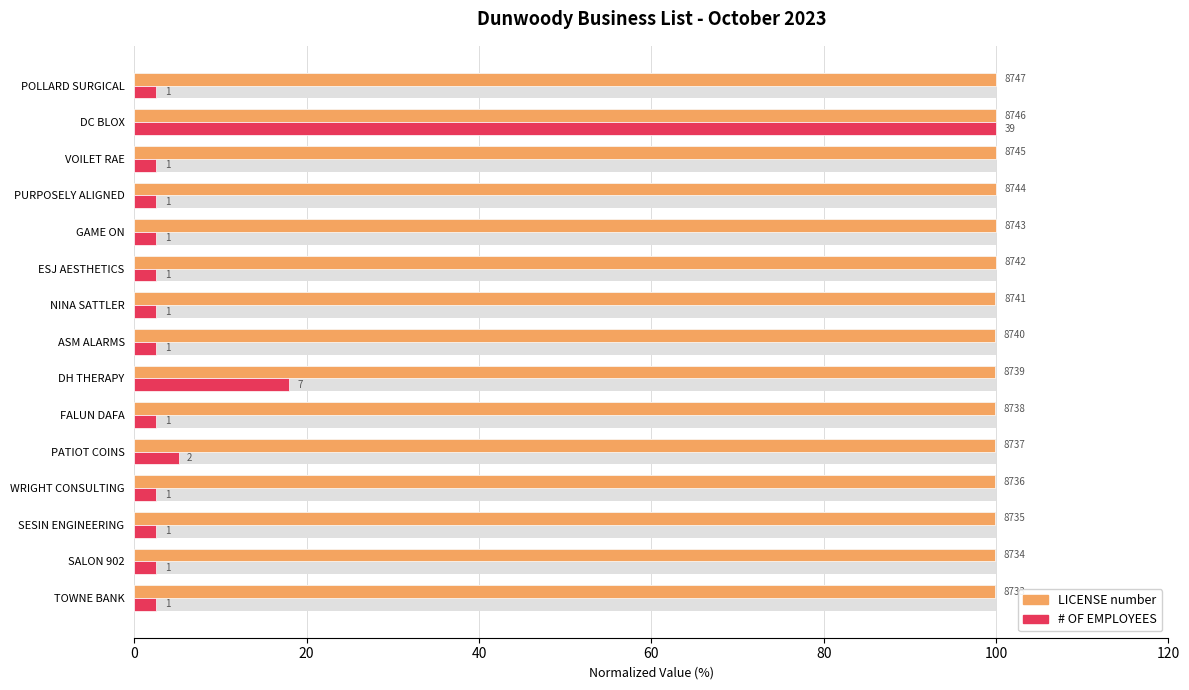

How many bars are there in each group?

2